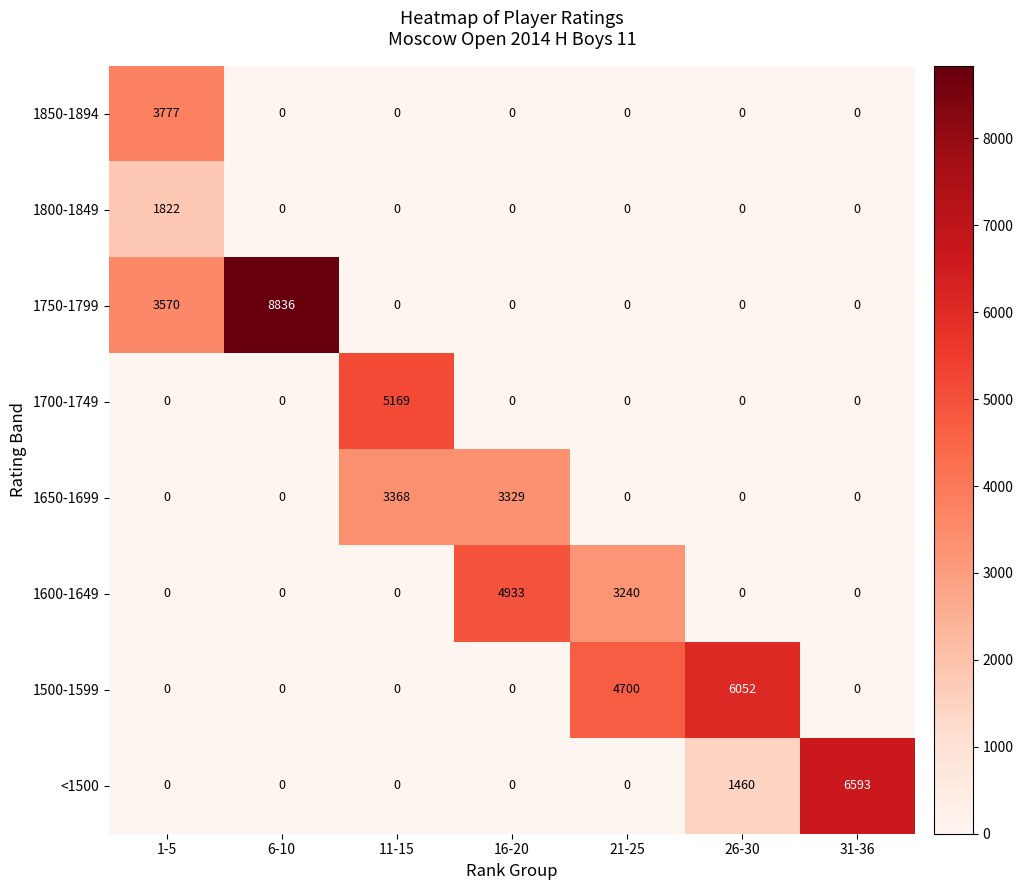

Between 6-10 and 26-30, which series saw the biggest shift?

1750-1799